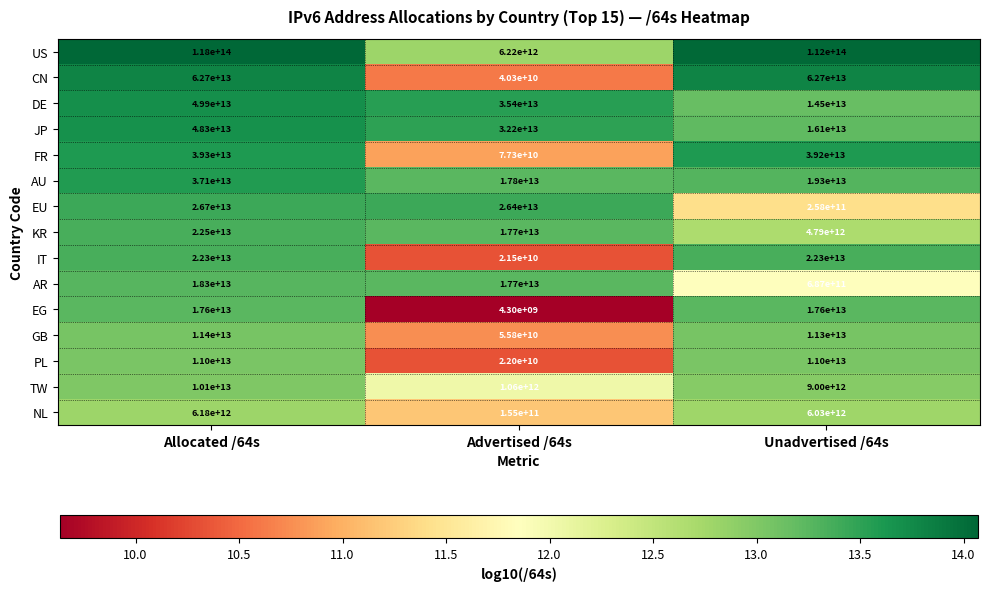

Where is DE nearest to the value 32200000000000?

Advertised /64s